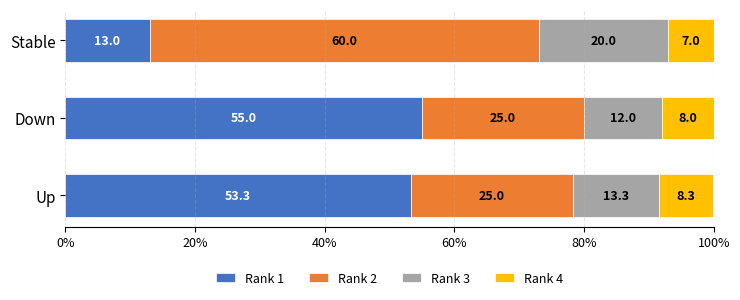

Is it true that Rank 1 equals 13.0 at Stable?

True